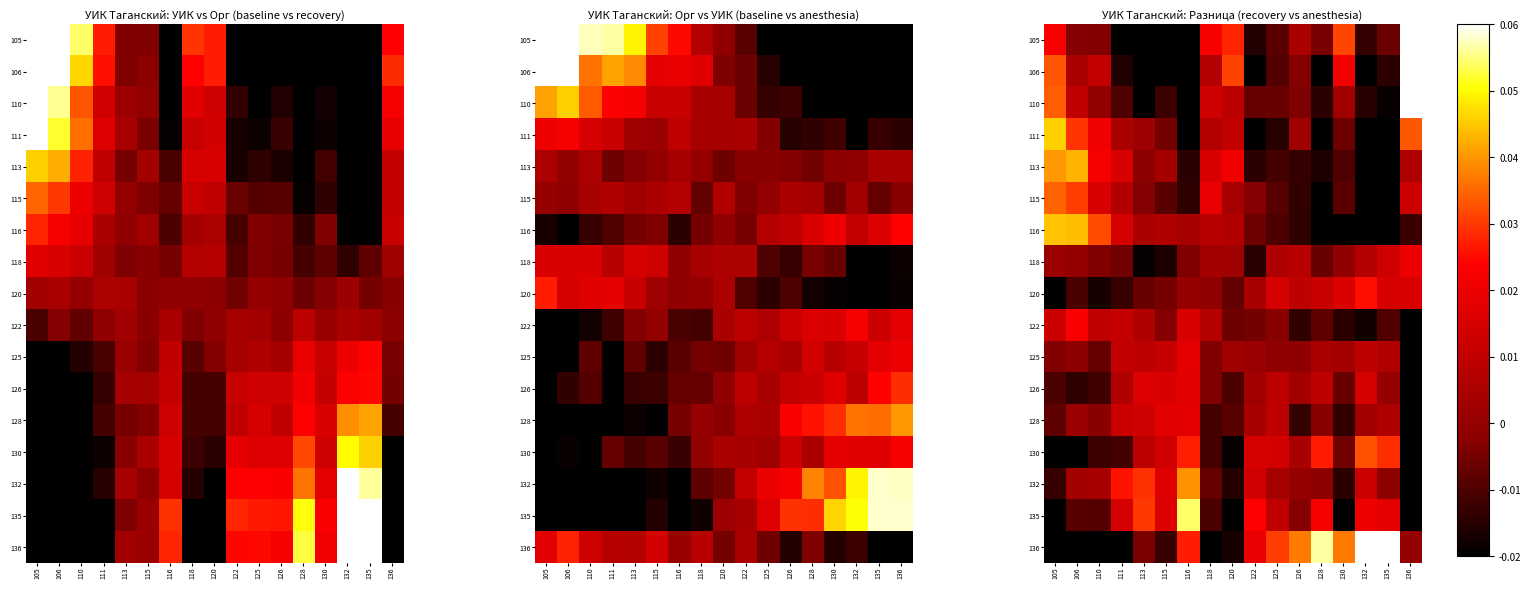

How many categories are shown in the chart?

17